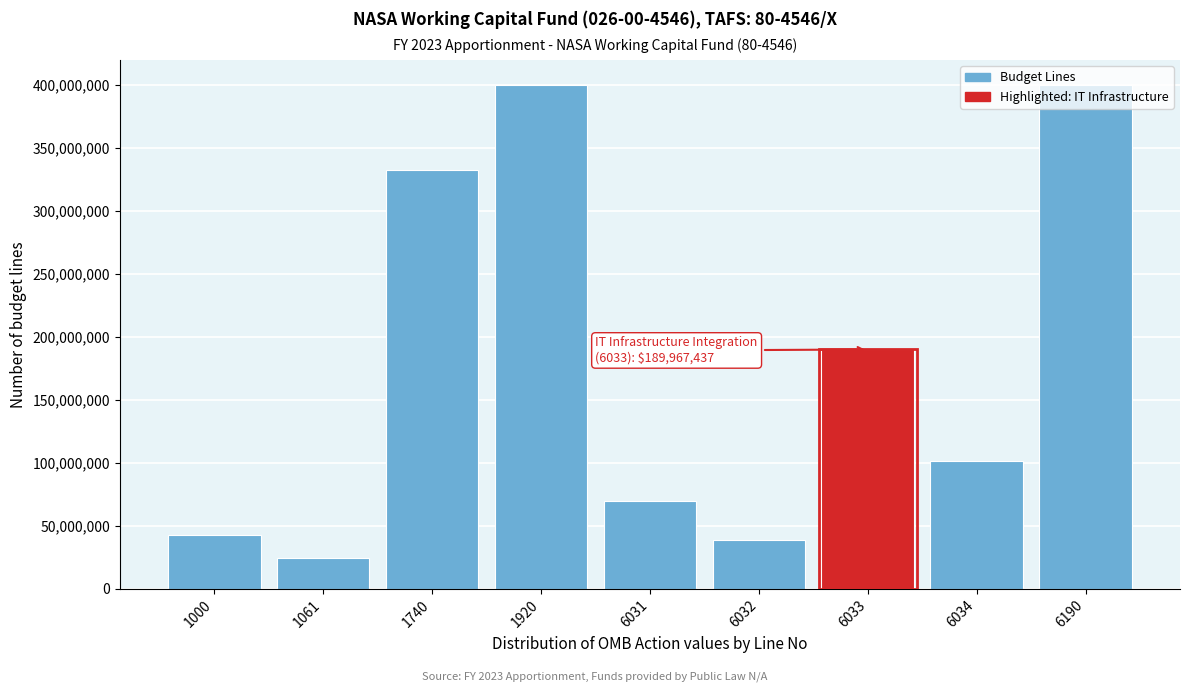

What is the minimum value shown in the chart?

24280065